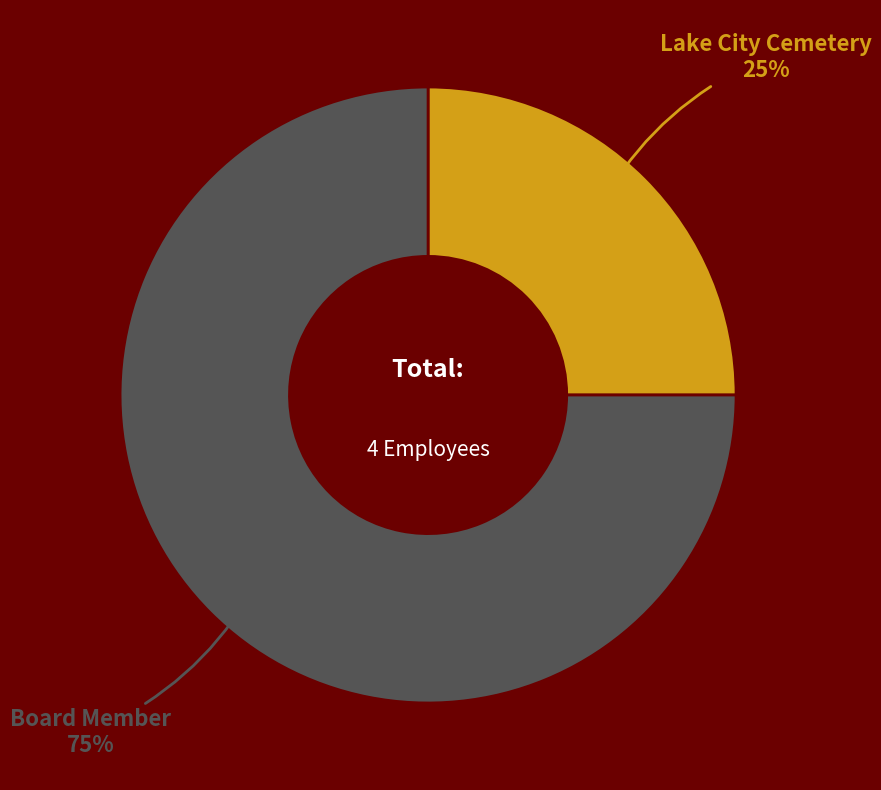

To the nearest percent, what is the average slice percentage?

50%